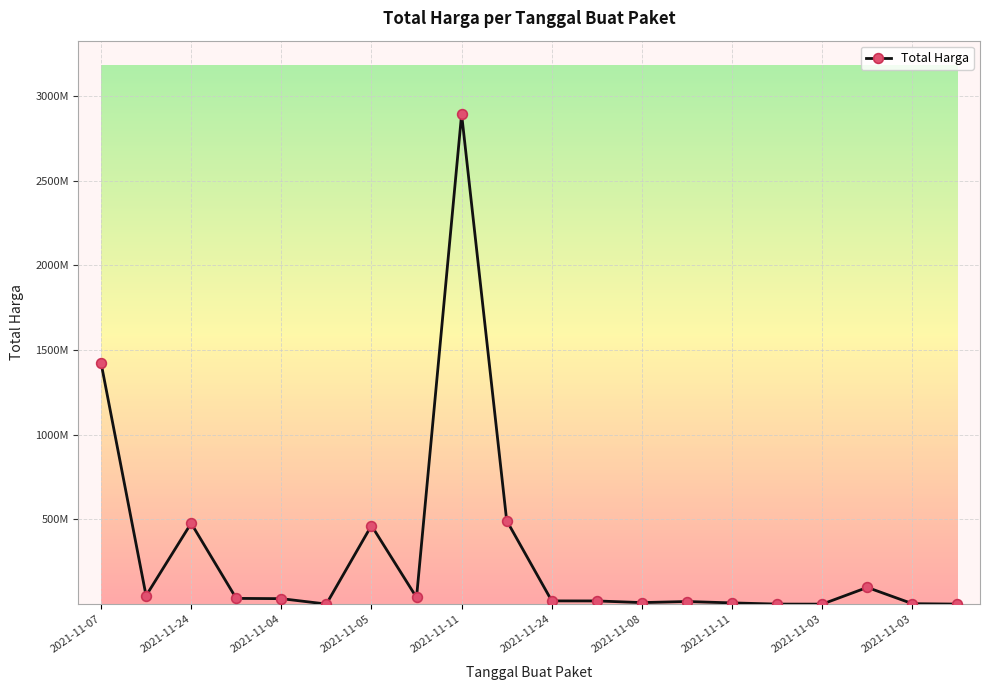

Which category has the lowest value across all series?

2021-11-03